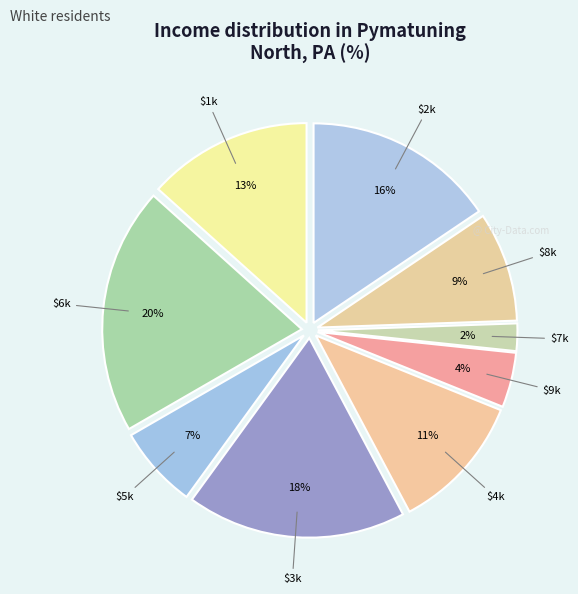

How many slices are in this pie chart?

9